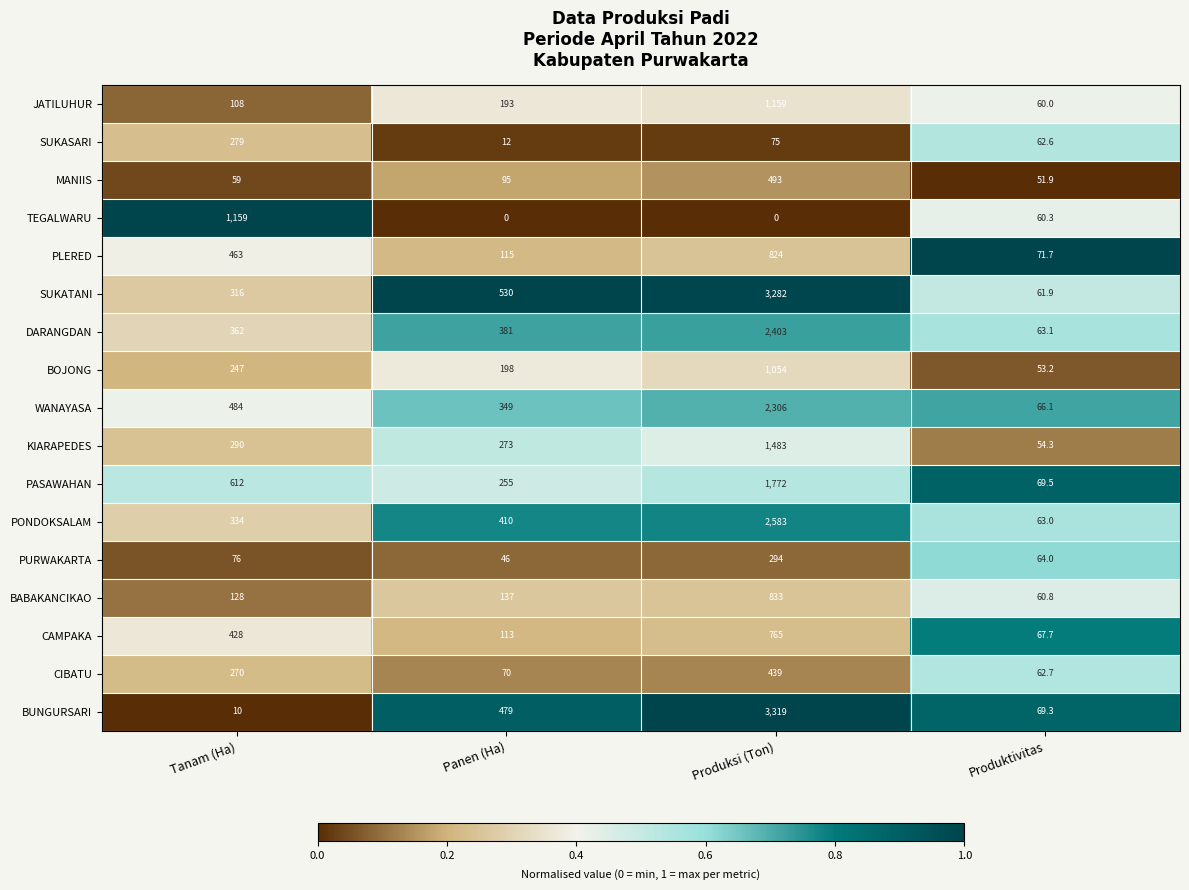

At which category is the sum across all series the highest?

Produksi (Ton)